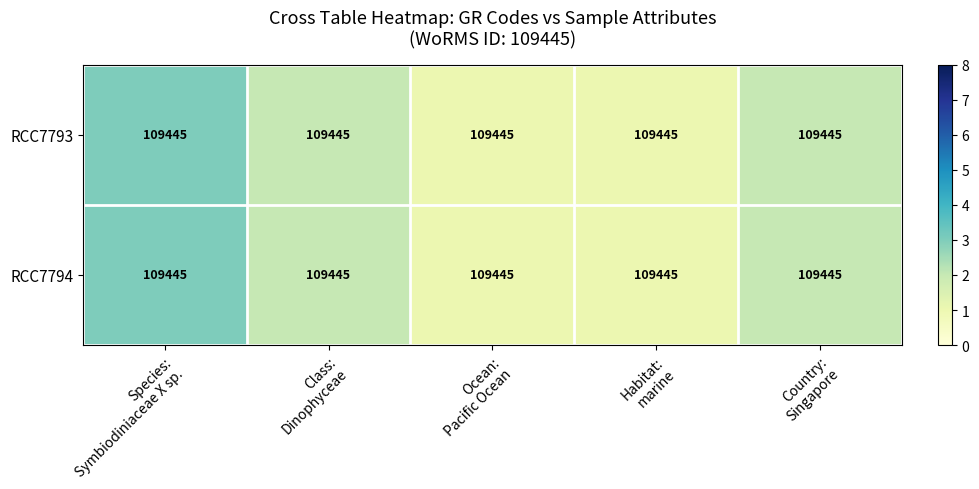

What value does the RCC7793 series have at Class: Dinophyceae?

2